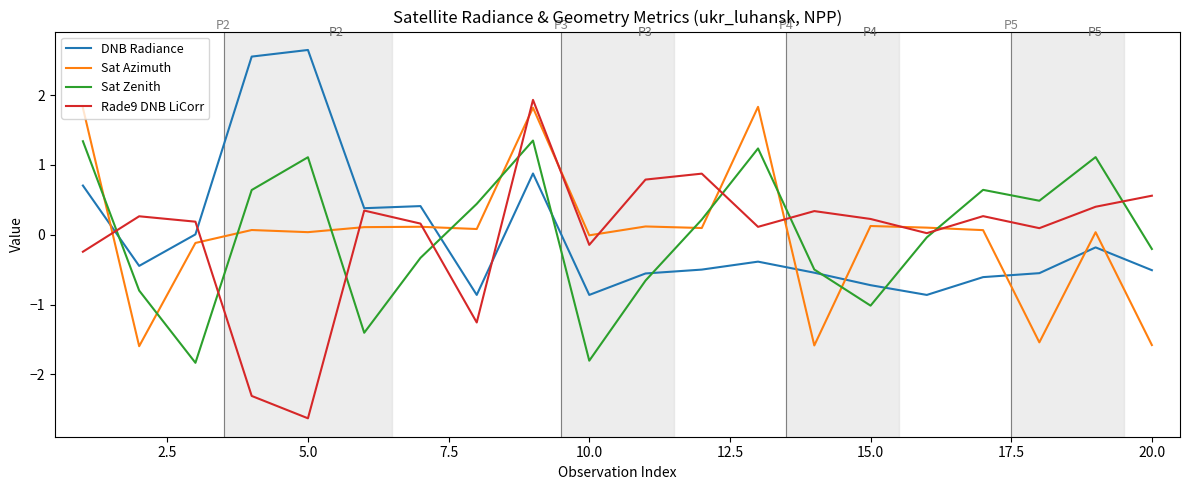

True or false: Sat Zenith has more than 1 points higher than both neighbors.

True